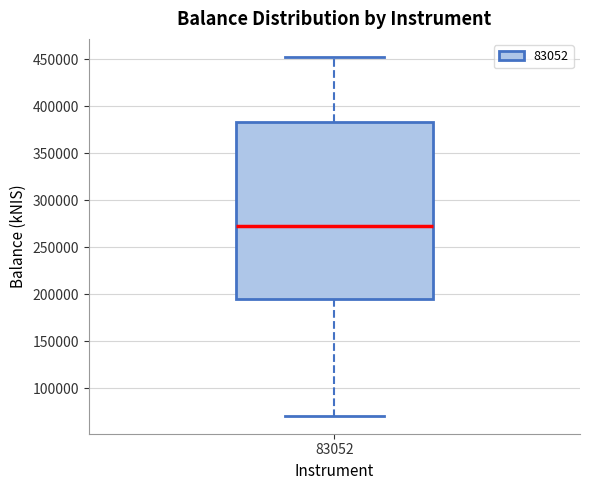

Read this box plot against the y-axis: the position of the median line, the range covered by the box, and the ends of both whiskers. The values are not printed on the chart, so give them approximately, as read against the axis.

median 270000, box 195000 to 385000, whiskers 70000 to 450000